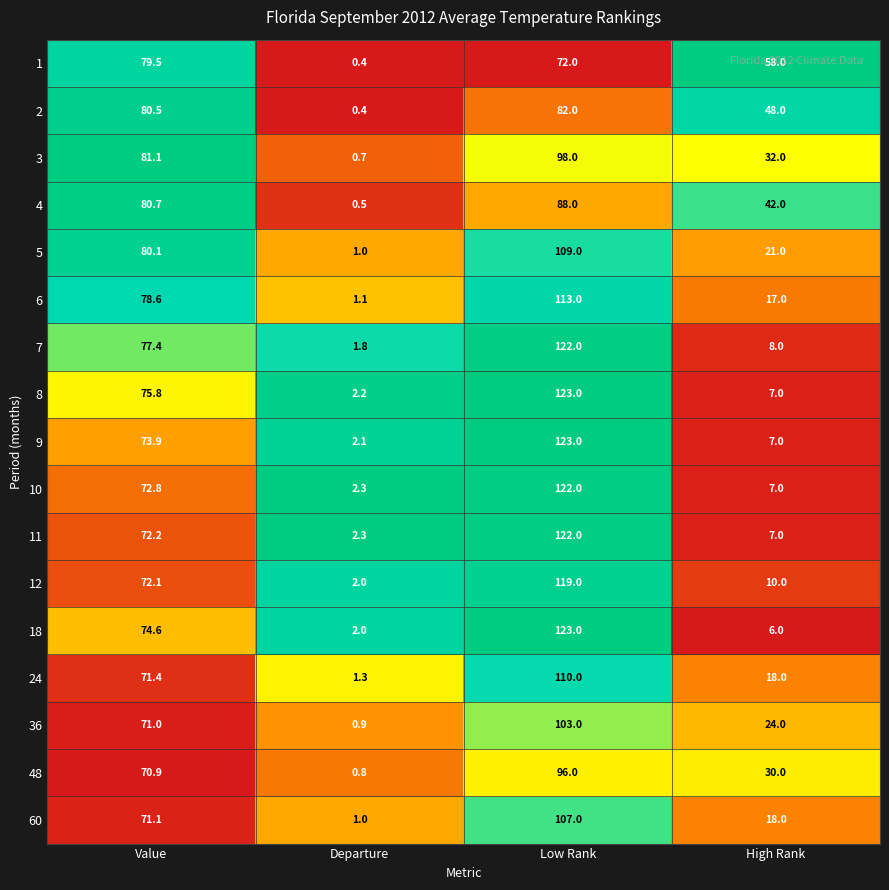

The value of 3 at Low Rank is 98.0. True or false?

True